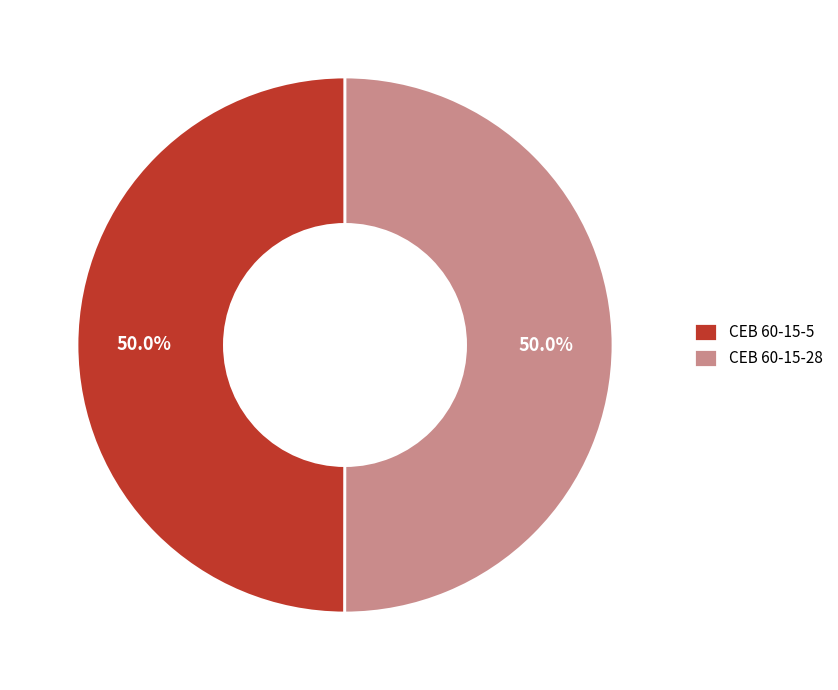

How many slices are in this pie chart?

2